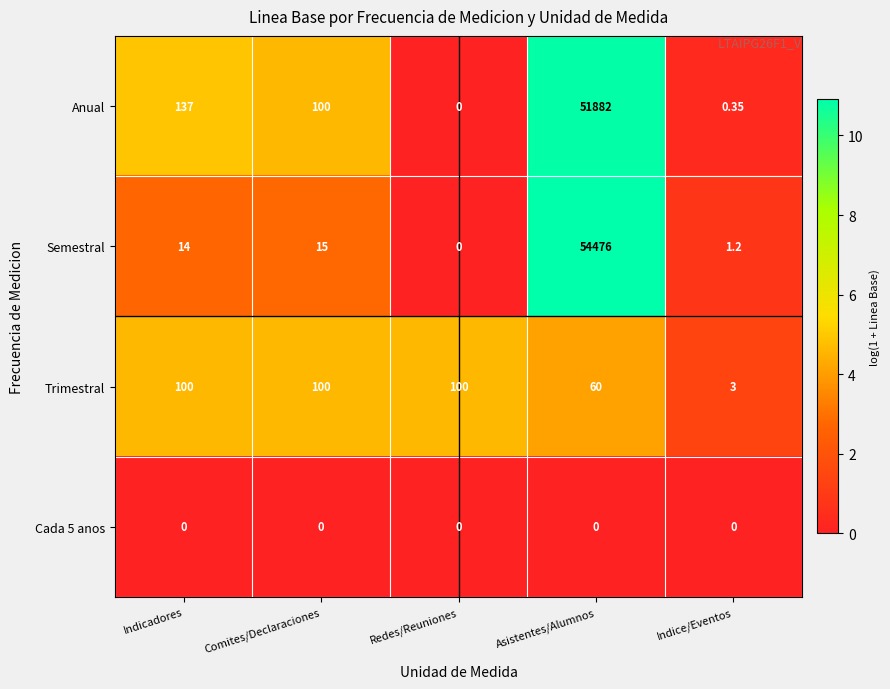

What is the spread (max minus min) of values at Indicadores?

137.0